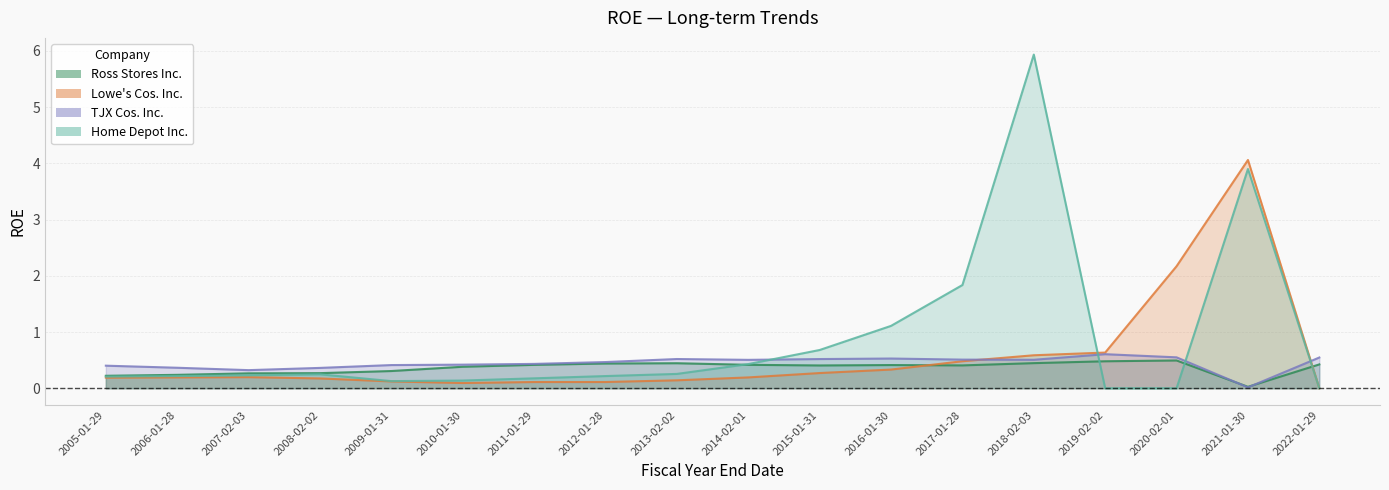

What is the average value of the Ross Stores Inc. series?

0.4